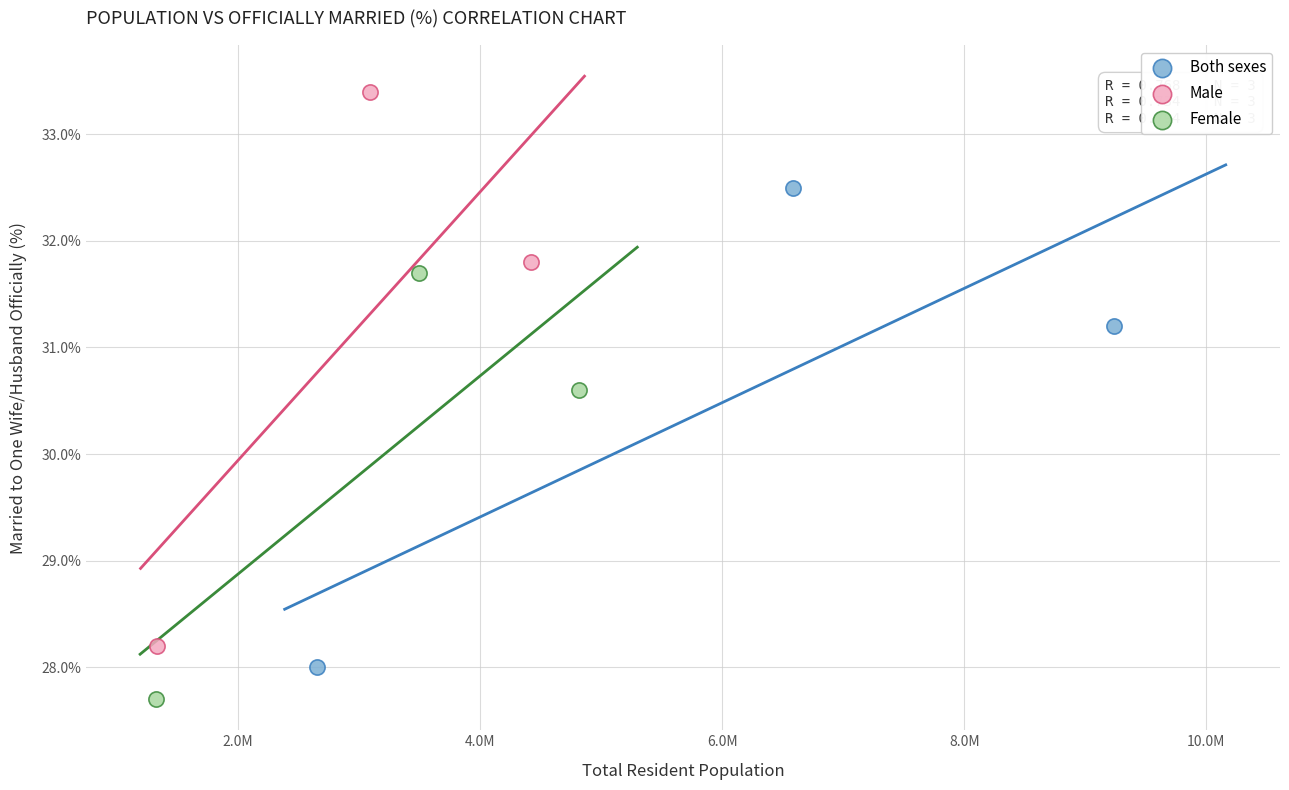

Which series reaches the minimum Y coordinate?

Female